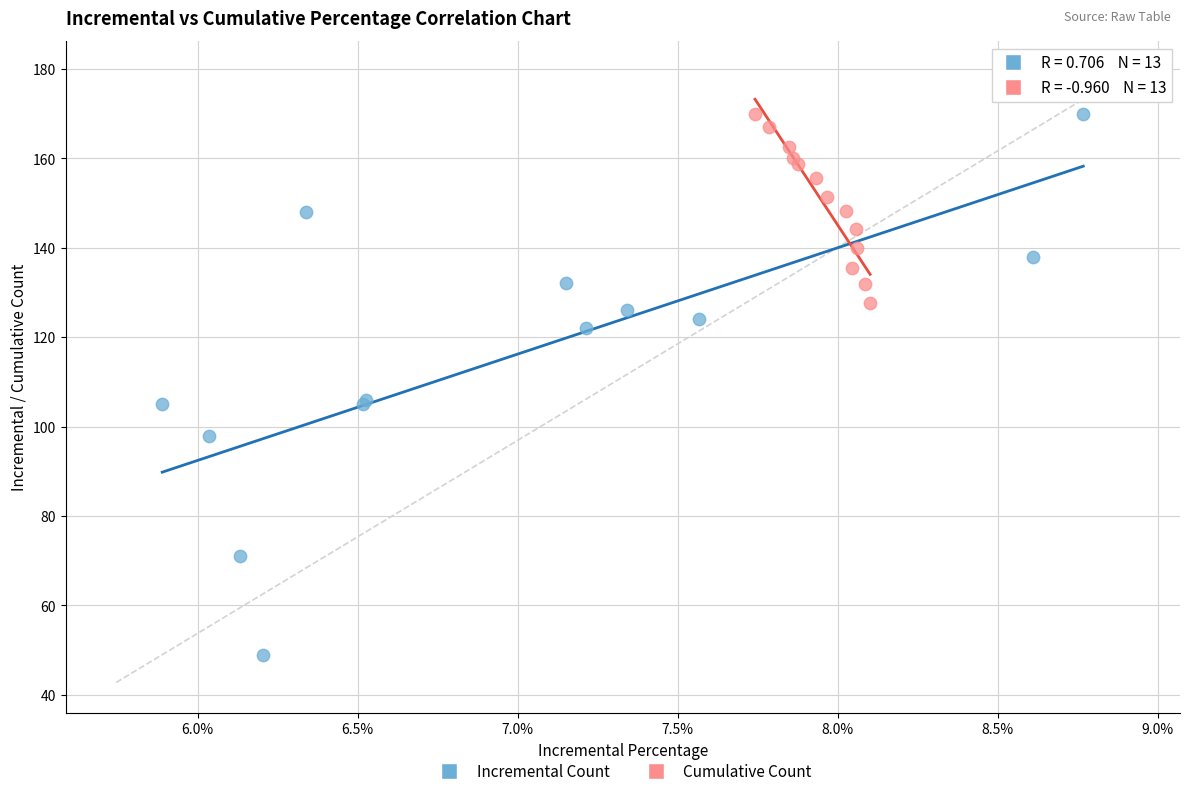

Which series reaches the minimum Y coordinate?

Incremental Count